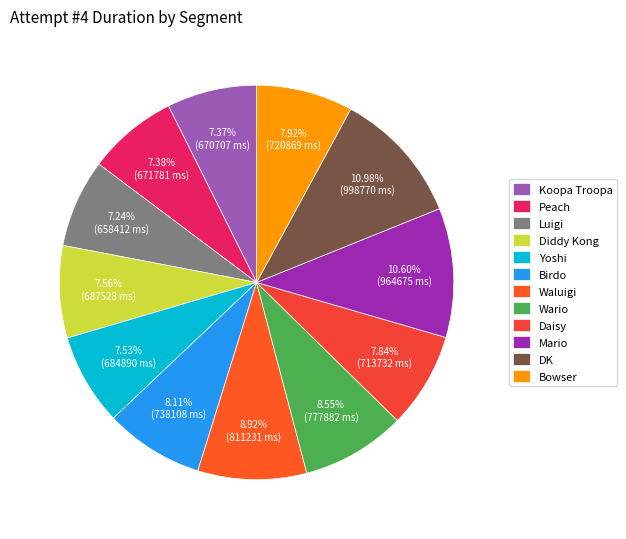

How many slices are in this pie chart?

12